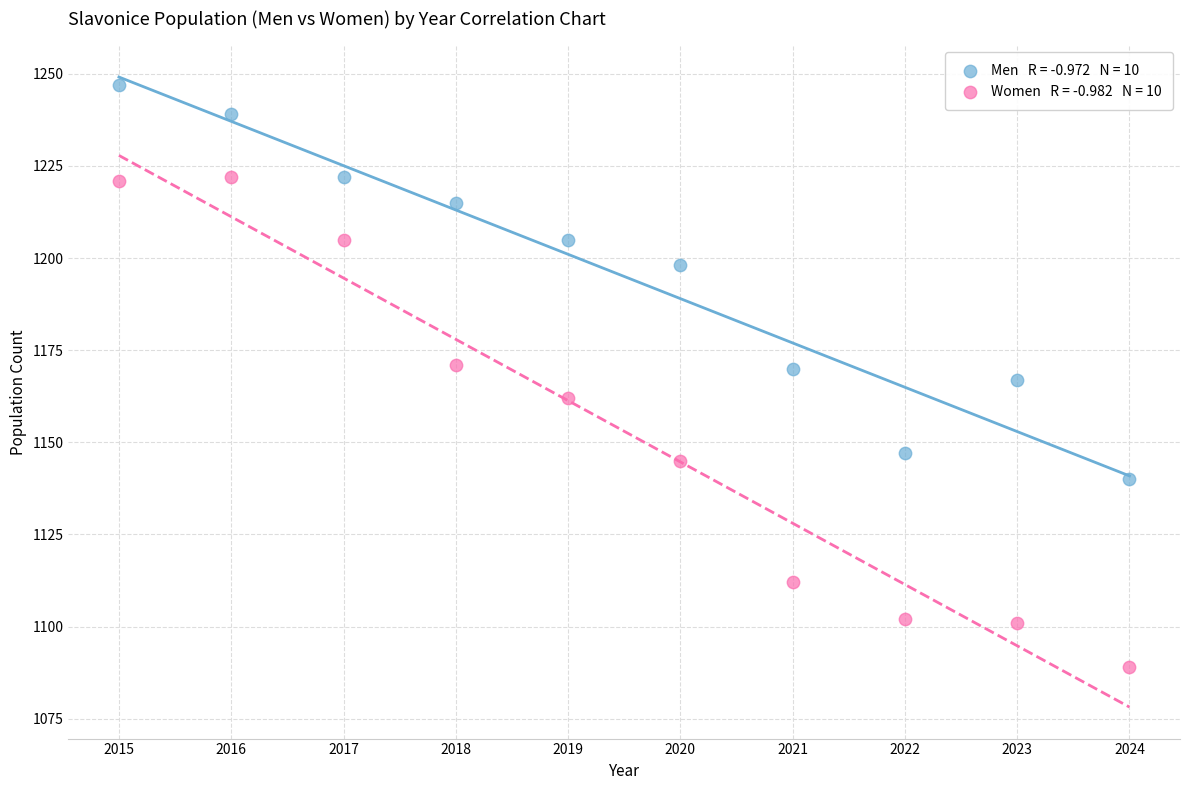

Across all data points, what is the range of X values (max minus min)?

9